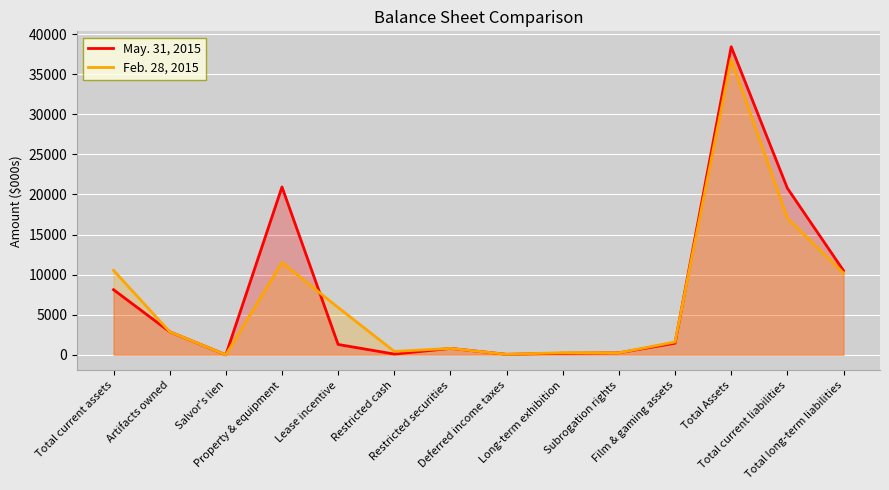

What is the difference between the maximum and minimum values in the May. 31, 2015 series?

38418